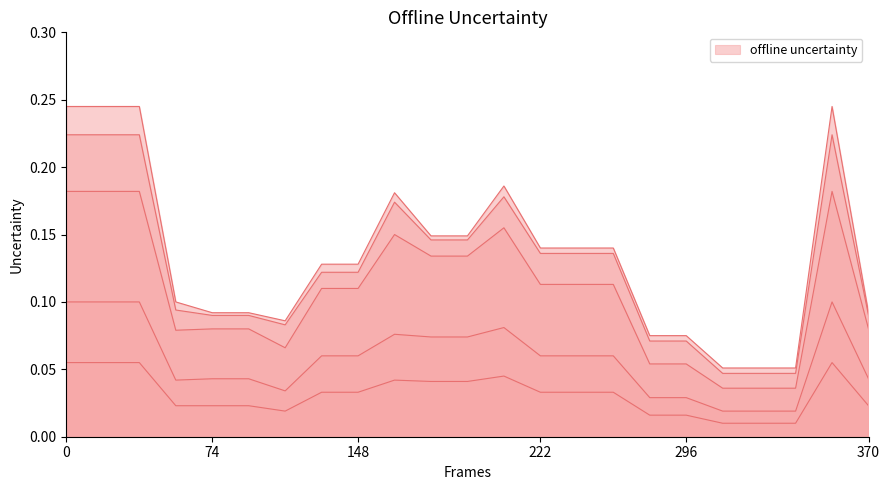

Reading left to right, extract all data points from this chart.

新加算Ⅰ: 0.2	0.2	0.2	0.1	0.1	0.1	0.1	0.1	0.1	0.2	0.1	0.1	0.2	0.1	0.1	0.1	0.1	0.1	0.1	0.1	0.1	0.2	0.1
新加算Ⅱ: 0.2	0.2	0.2	0.1	0.1	0.1	0.1	0.1	0.1	0.2	0.1	0.1	0.2	0.1	0.1	0.1	0.1	0.1	0.0	0.0	0.0	0.2	0.1
新加算Ⅲ: 0.2	0.2	0.2	0.1	0.1	0.1	0.1	0.1	0.1	0.1	0.1	0.1	0.2	0.1	0.1	0.1	0.1	0.1	0.0	0.0	0.0	0.2	0.1
処遇加算Ⅱ: 0.1	0.1	0.1	0.0	0.0	0.0	0.0	0.1	0.1	0.1	0.1	0.1	0.1	0.1	0.1	0.1	0.0	0.0	0.0	0.0	0.0	0.1	0.0
処遇加算Ⅲ: 0.1	0.1	0.1	0.0	0.0	0.0	0.0	0.0	0.0	0.0	0.0	0.0	0.0	0.0	0.0	0.0	0.0	0.0	0.0	0.0	0.0	0.1	0.0